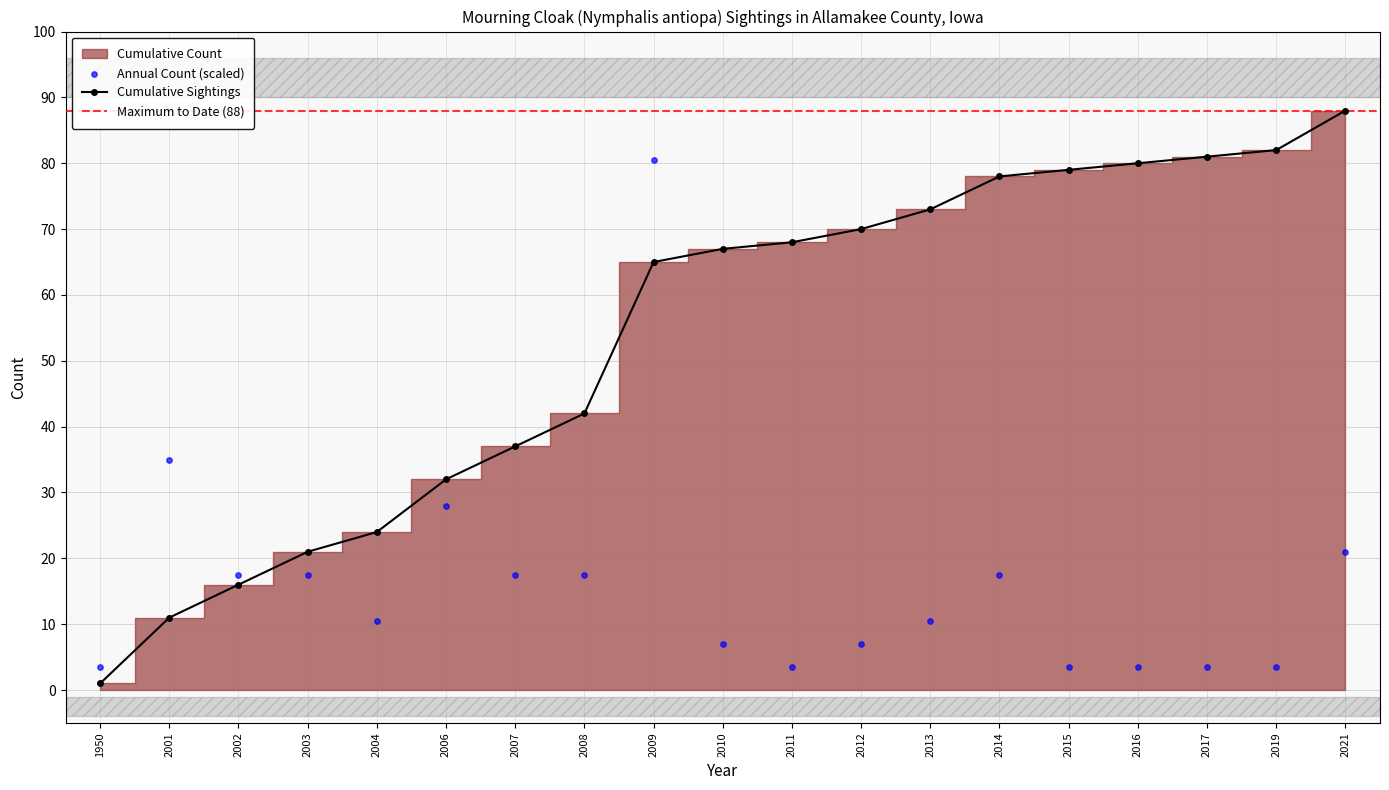

Is the value of Cumulative Count at 2009 greater than the value of Total Count at 2011?

Yes